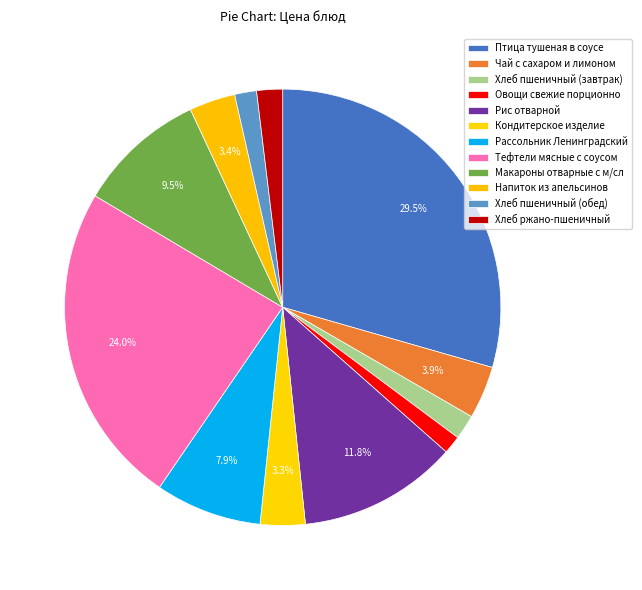

Approximately how many times larger is the value at Хлеб пшеничный (завтрак) compared to Рис отварной?

0.2